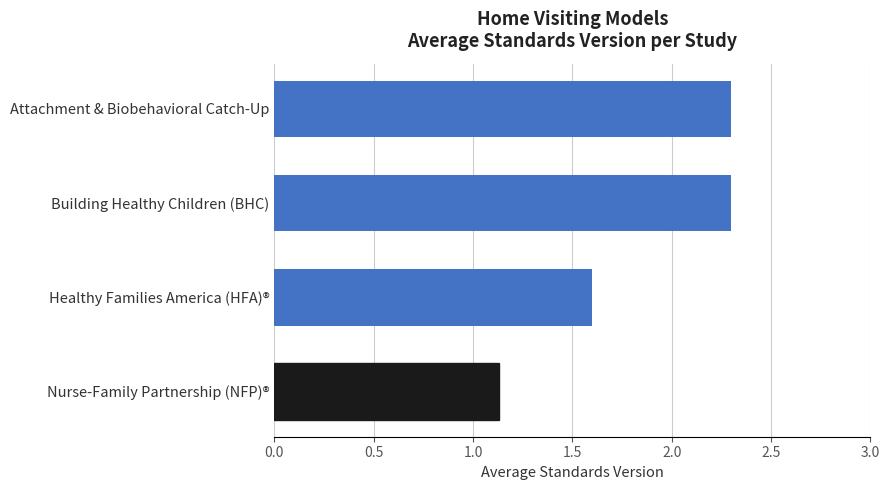

Which has a higher value, Attachment & Biobehavioral Catch-Up or Healthy Families America (HFA)®?

Attachment & Biobehavioral Catch-Up